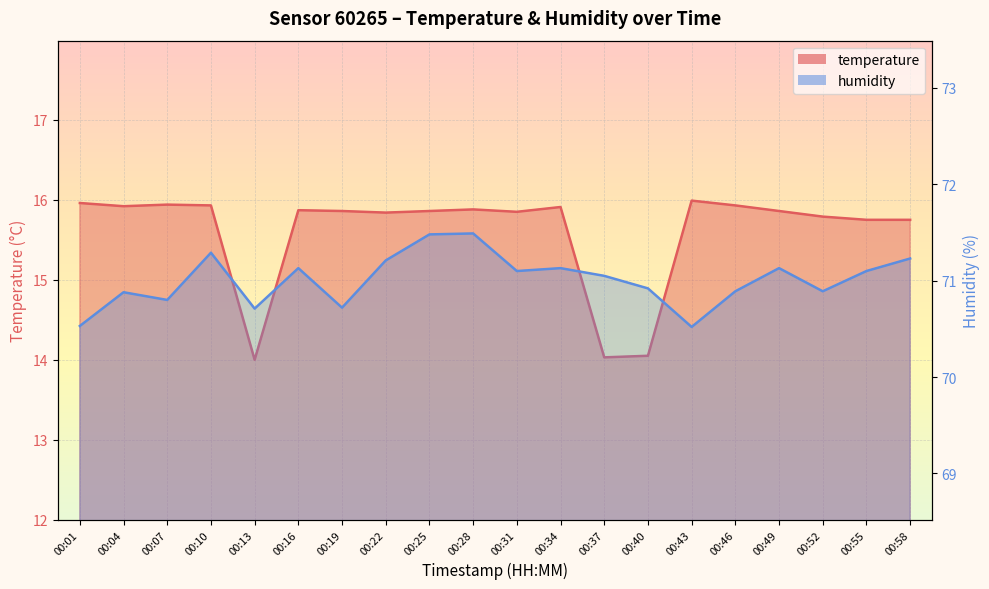

What is the sum of all humidity values?

1420.2